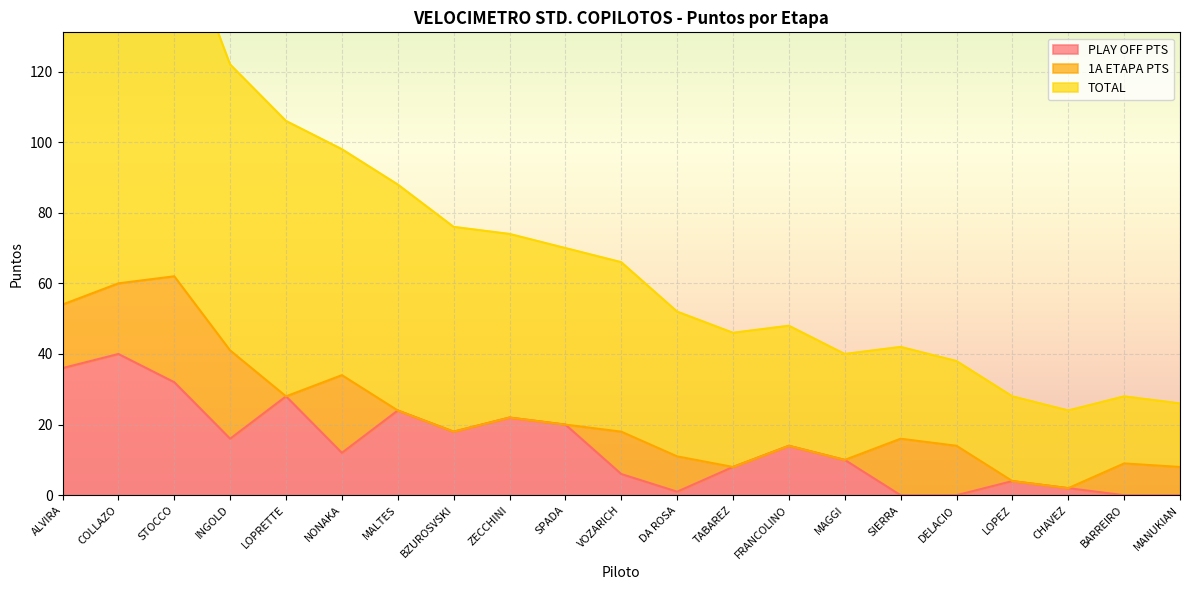

What is the difference between the second highest and second lowest values in the TOTAL series?

142